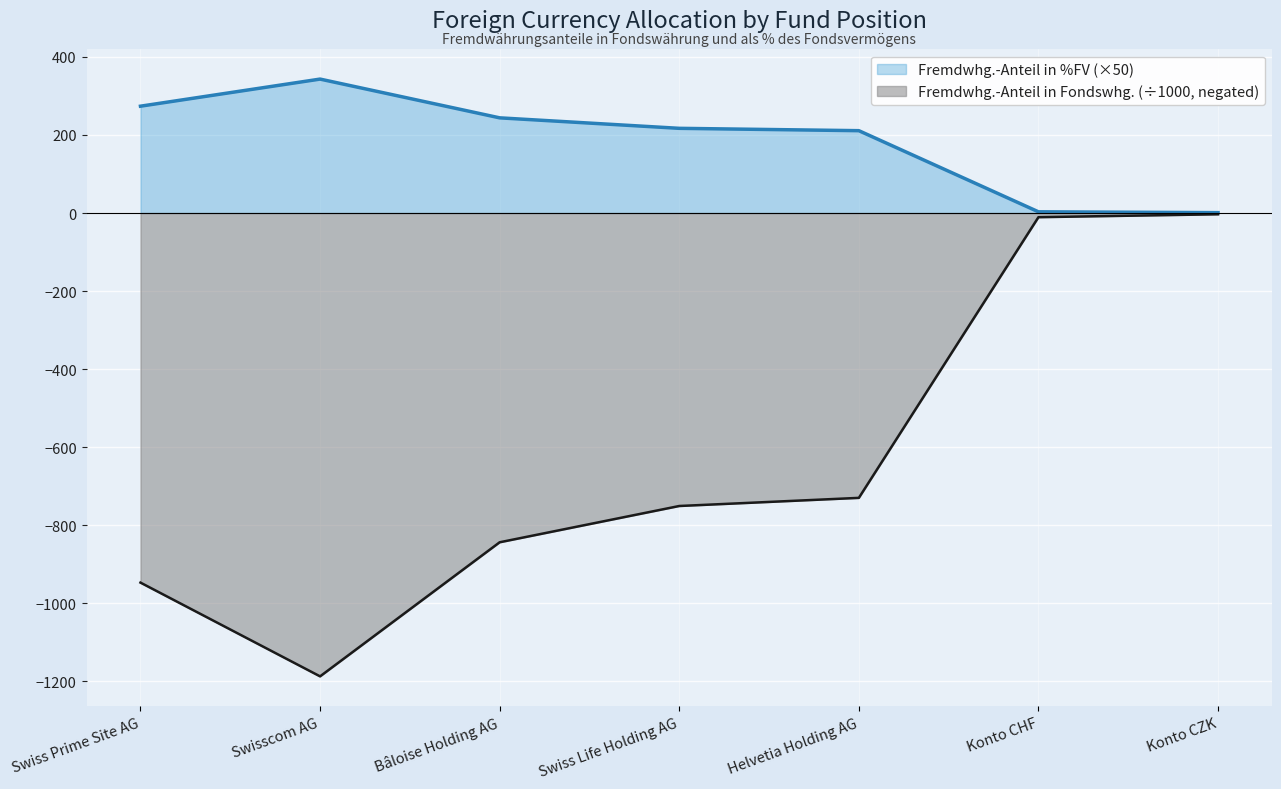

Does the chart display data point markers on the line(s)?

No